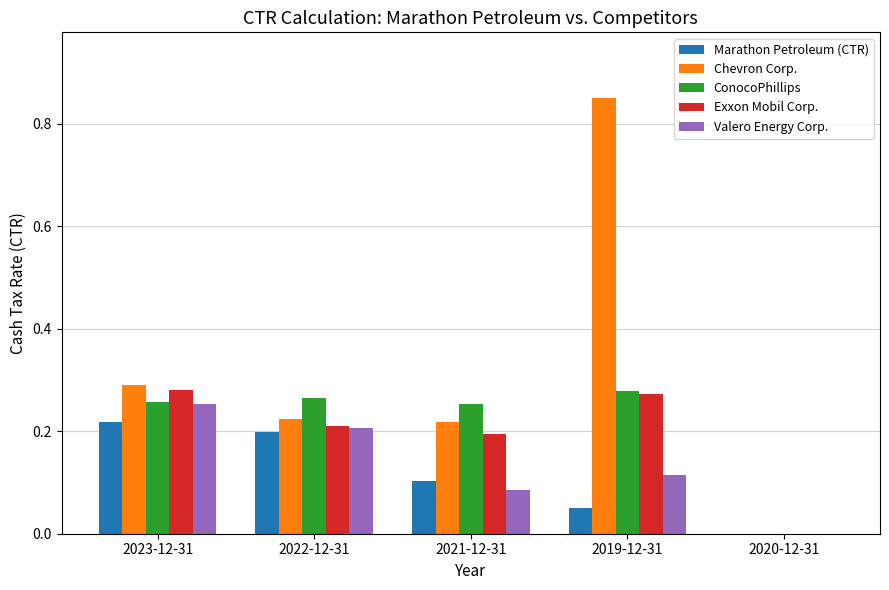

What is the sum of all Valero Energy Corp. values?

0.7